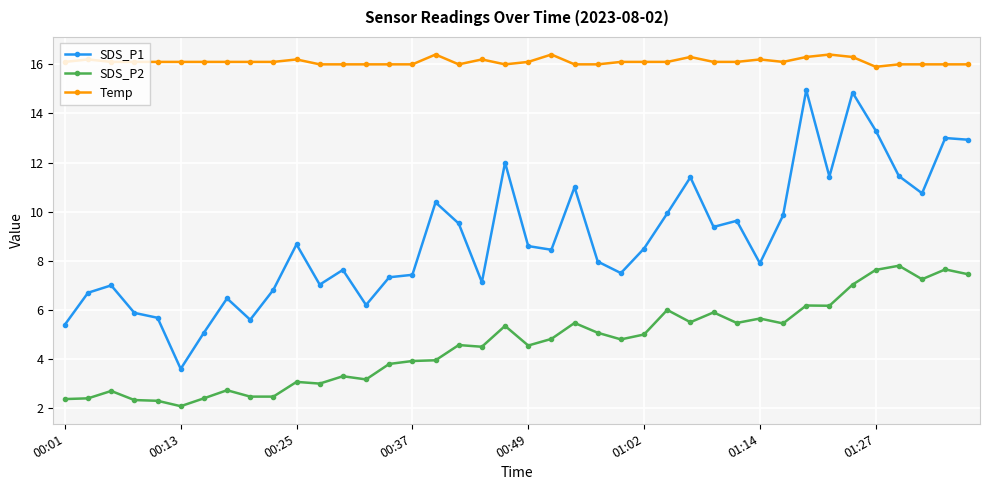

List the series in order of their peak value, lowest first.

SDS_P2, SDS_P1, Temp